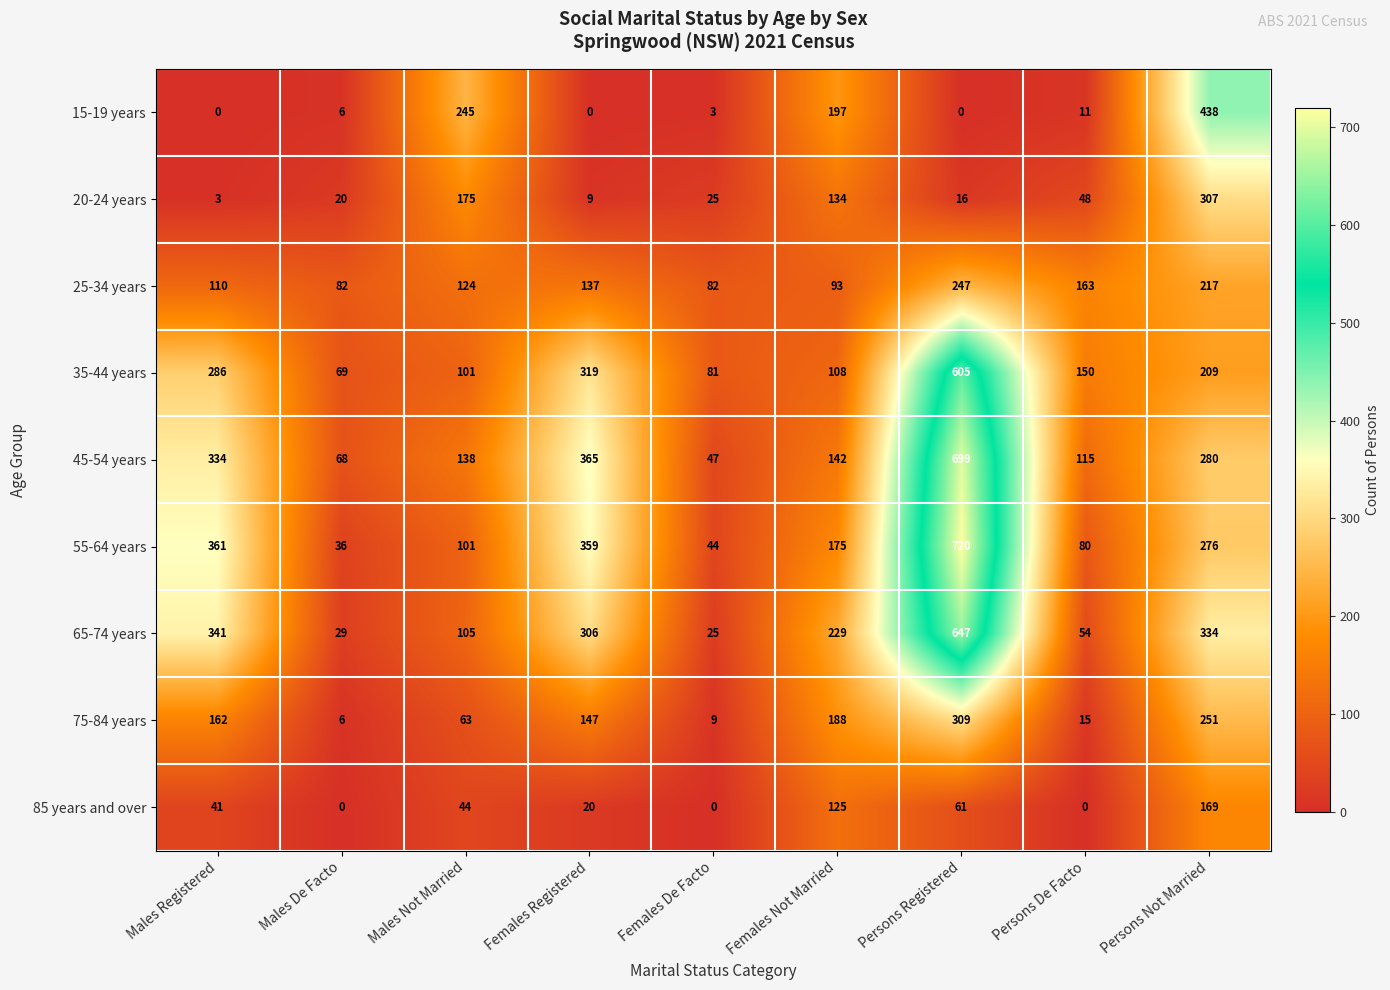

Count the number of data series in this chart.

9